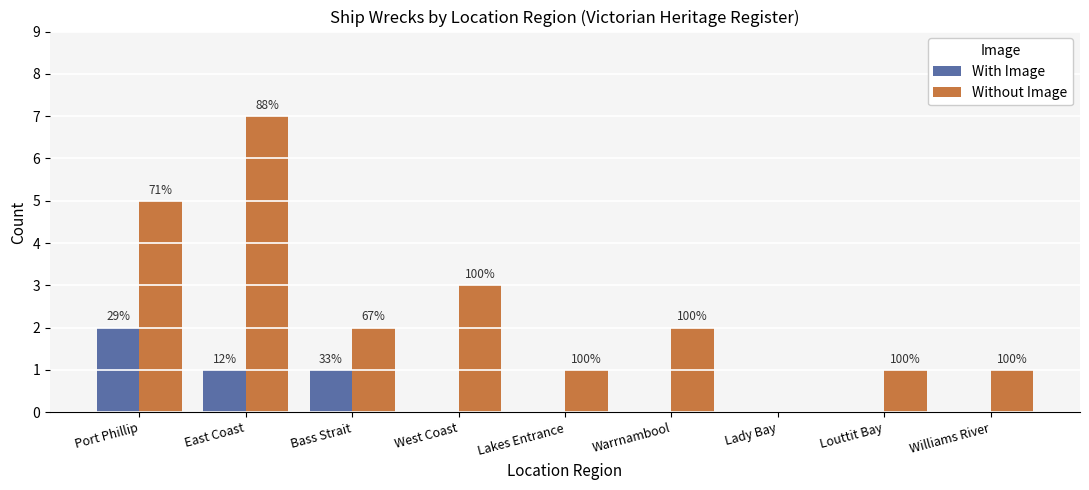

What are all the series names shown in the legend?

With Image, Without Image